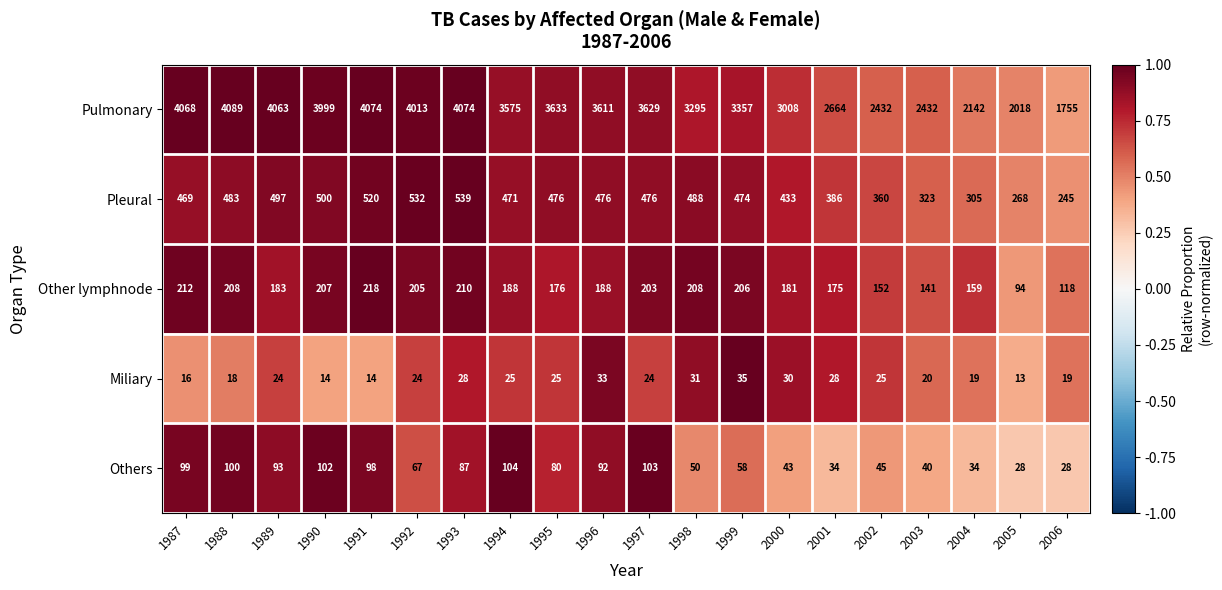

Rank the series at 1993 from lowest to highest value.

Miliary, Others, Other lymphnode, Pleural, Pulmonary